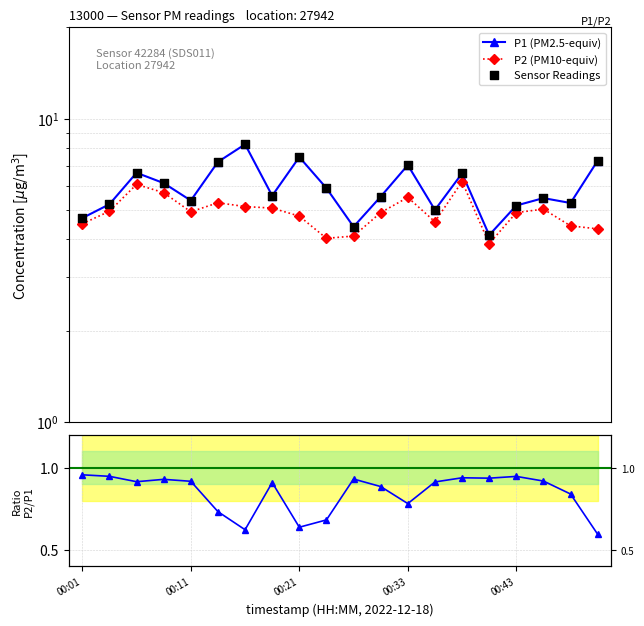

Is the value of P2 (PM10-equiv) at 9 greater than the value of Sensor Readings at 18?

No